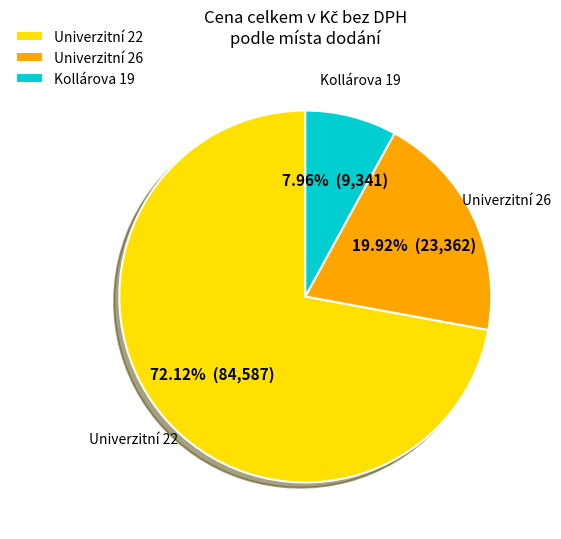

Rank the categories by value from highest to lowest.

Univerzitní 22, Univerzitní 26, Kollárova 19